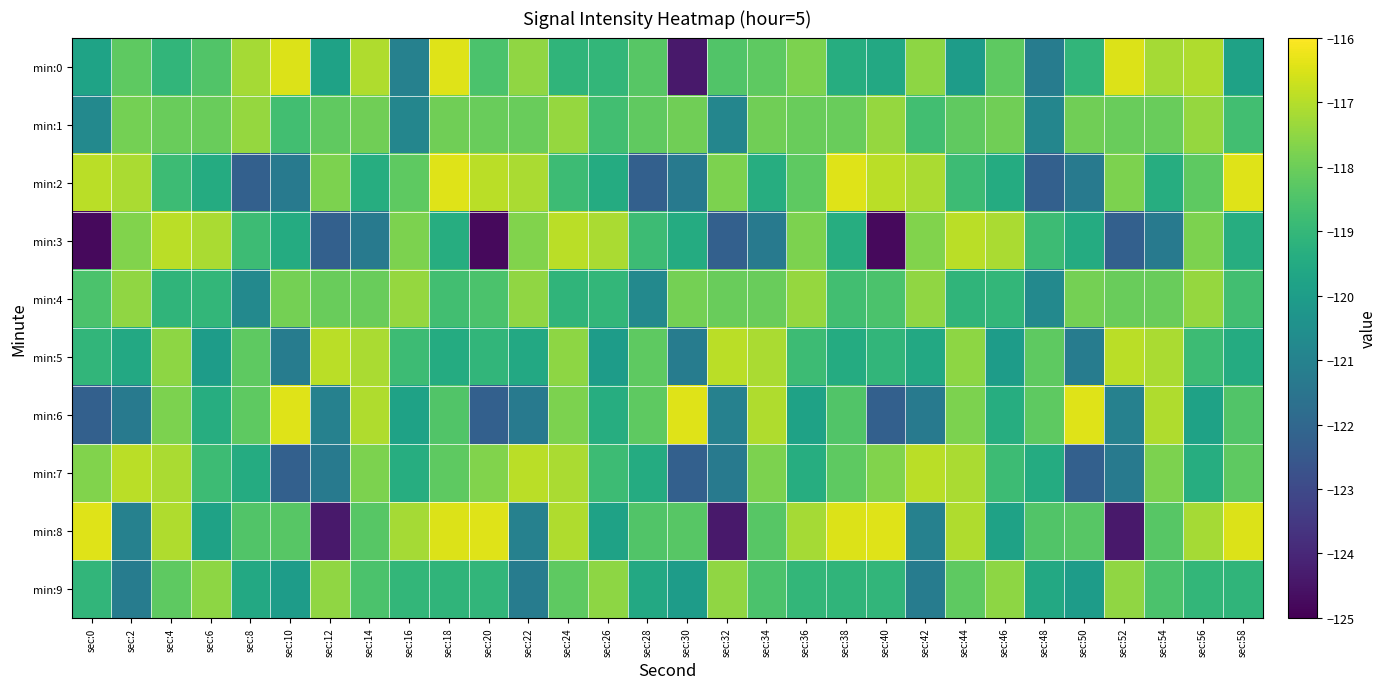

Between sec:16 and sec:18, which is larger?

sec:18